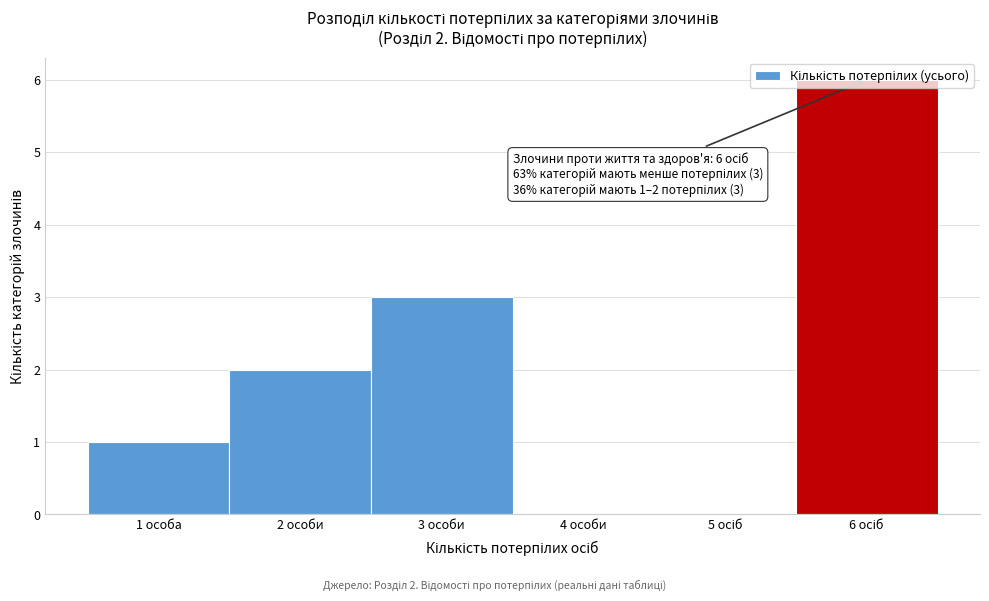

What is the maximum value shown in the chart?

6